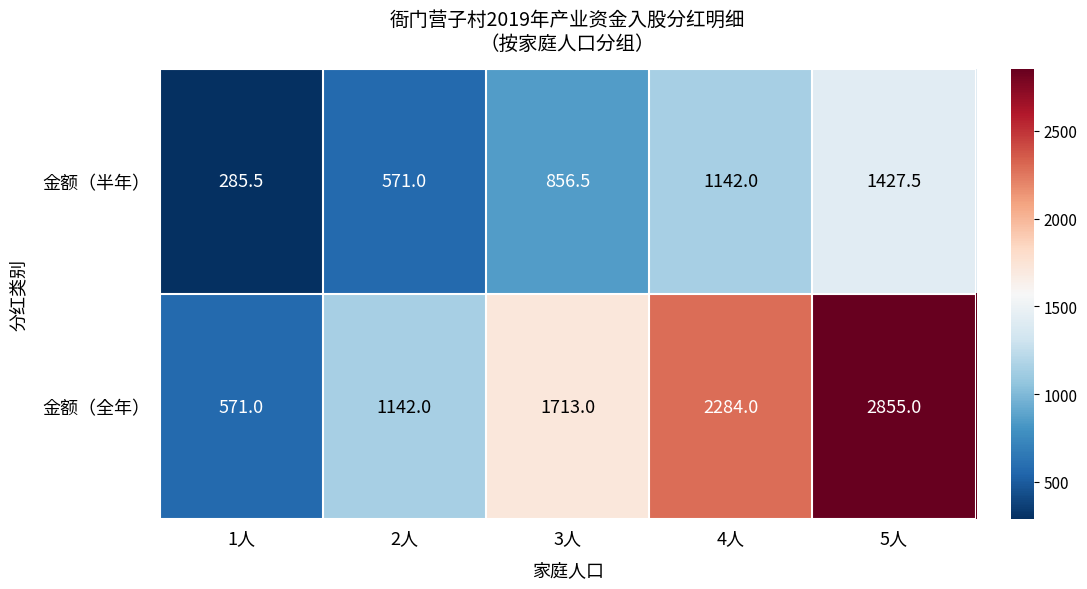

At which category is the sum across all series the highest?

5人